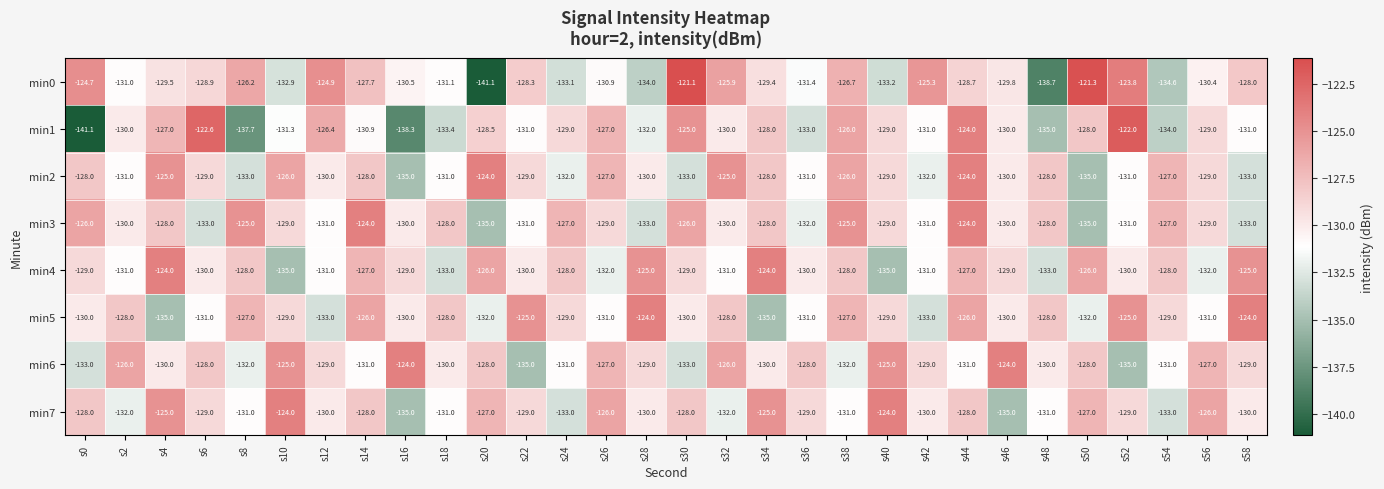

Count the number of categories in the chart.

30